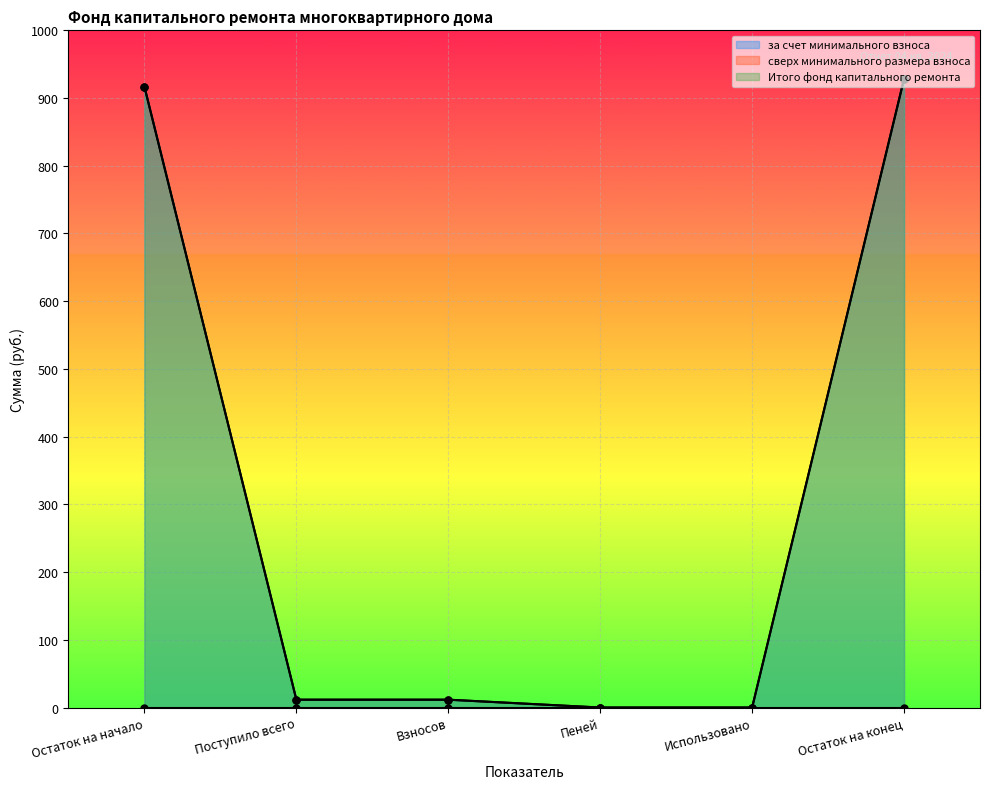

Which category has the lowest value across all series?

Пеней